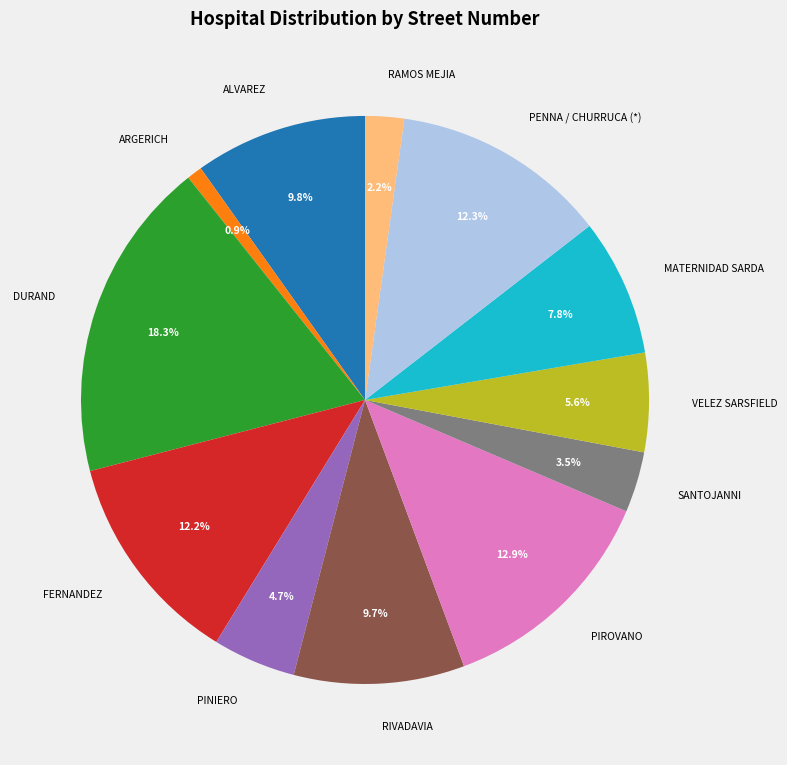

What is the largest slice in the pie chart?

DURAND